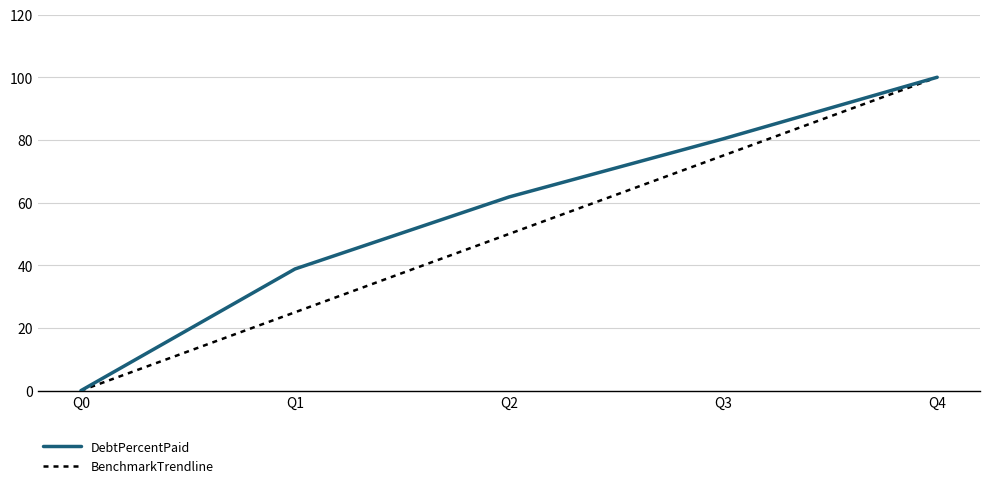

Reading right to left, extract all data points from this chart.

DebtPercentPaid: 100.0	80.3	61.8	38.8	0.0
BenchmarkTrendline: 100.0	75.0	50.0	25.0	0.0